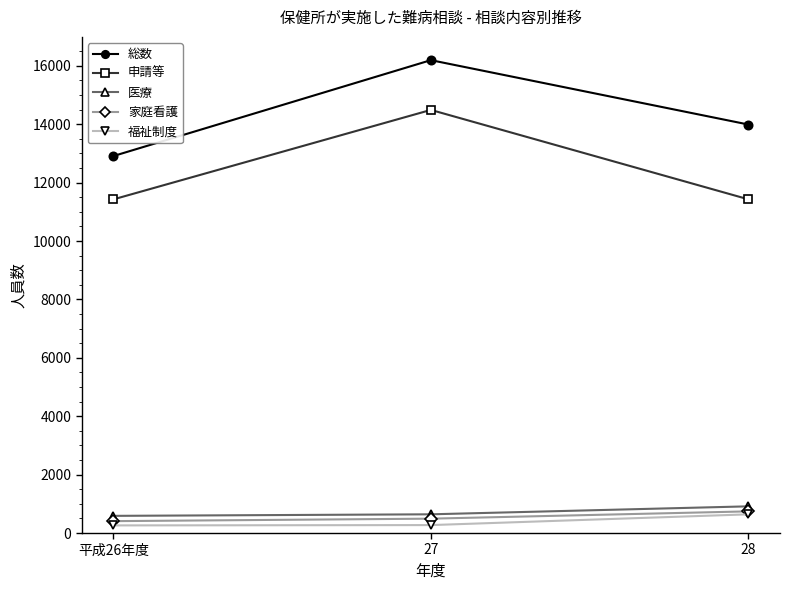

Rank the categories by 総数 value from lowest to highest.

平成26年度, 28, 27